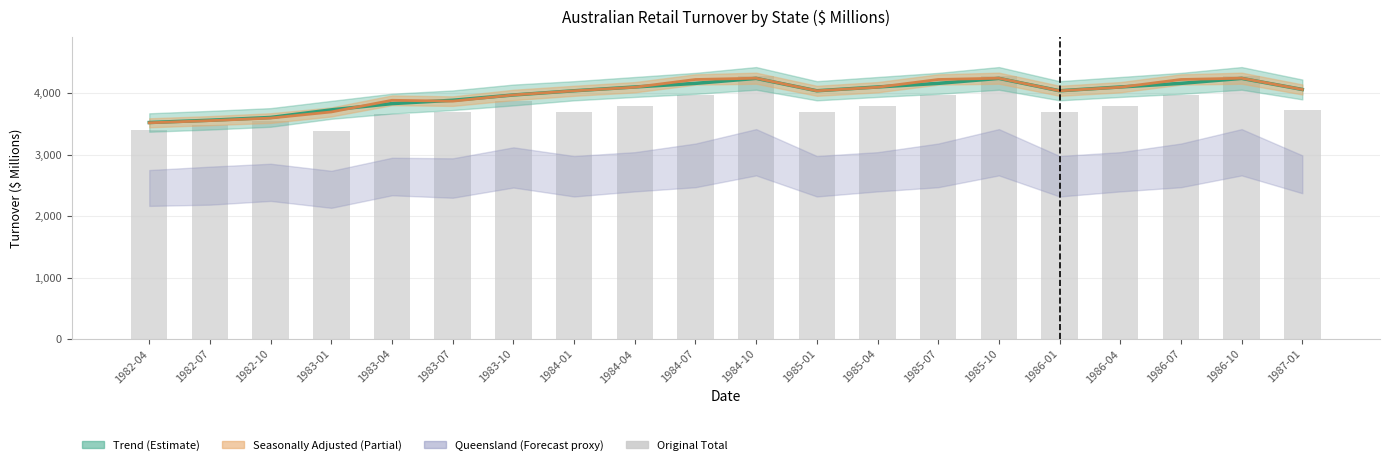

Reading left to right, what are all the values shown in this chart?

Trend: 1982-04=3523.4	1982-07=3560.6	1982-10=3605.8	1983-01=3729.5	1983-04=3831.1	1983-07=3885.6	1983-10=3971.4	1984-01=4040.1	1984-04=4101.7	1984-07=4160.4	1984-10=4241.5	1985-01=4040.1	1985-04=4101.7	1985-07=4160.4	1985-10=4241.5	1986-01=4040.1	1986-04=4101.7	1986-07=4160.4	1986-10=4241.5	1987-01=4061.2
Seasonally Adjusted: 1982-04=3518.7	1982-07=3553.9	1982-10=3595.6	1983-01=3695.6	1983-04=3885.2	1983-07=3871.1	1983-10=3972.3	1984-01=4039.3	1984-04=4097.7	1984-07=4223.6	1984-10=4244.7	1985-01=4039.3	1985-04=4097.7	1985-07=4223.6	1985-10=4244.7	1986-01=4039.3	1986-04=4097.7	1986-07=4223.6	1986-10=4244.7	1987-01=4061.2
Original Total: 1982-04=3396.4	1982-07=3486.8	1982-10=3551.5	1983-01=3384.5	1983-04=3665.1	1983-07=3686.5	1983-10=3878.7	1984-01=3698.5	1984-04=3788.4	1984-07=3978.0	1984-10=4274.0	1985-01=3698.5	1985-04=3788.4	1985-07=3978.0	1985-10=4274.0	1986-01=3698.5	1986-04=3788.4	1986-07=3978.0	1986-10=4274.0	1987-01=3733.2